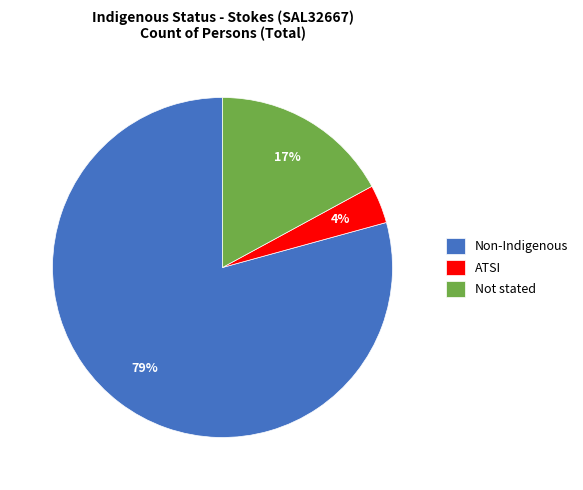

To the nearest percent, what is the average slice percentage?

33%